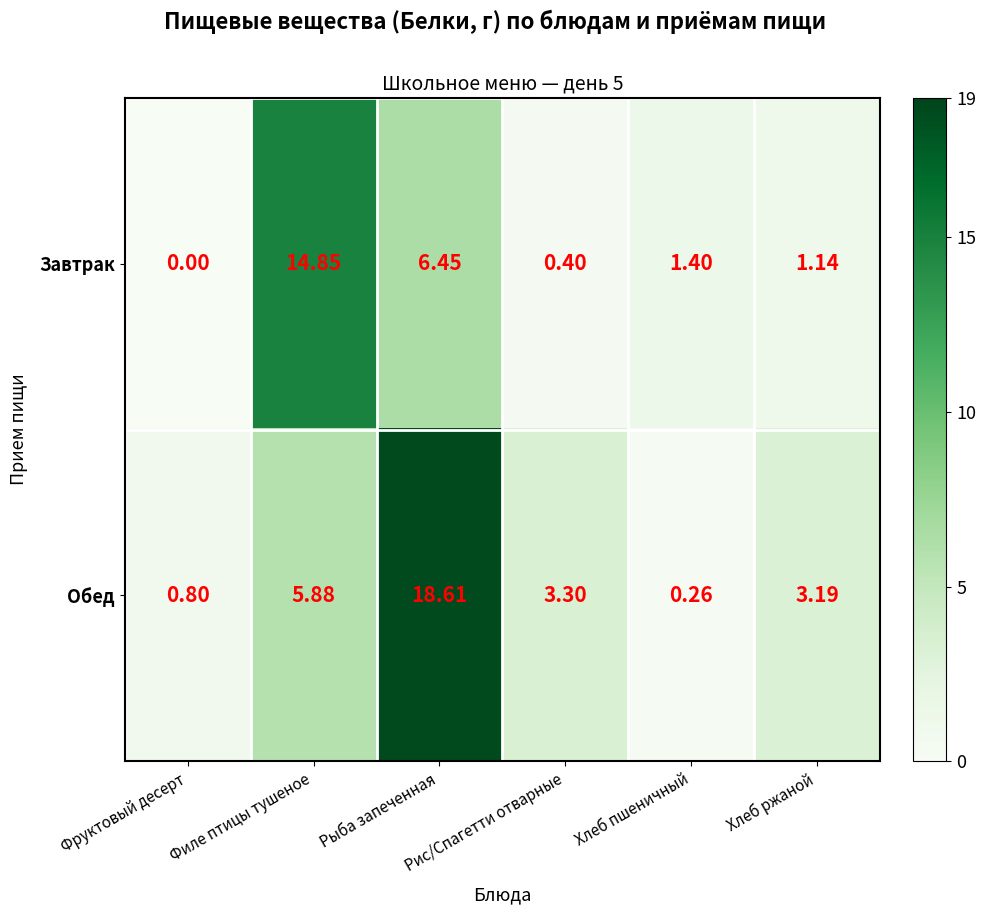

How many categories are shown in the chart?

6